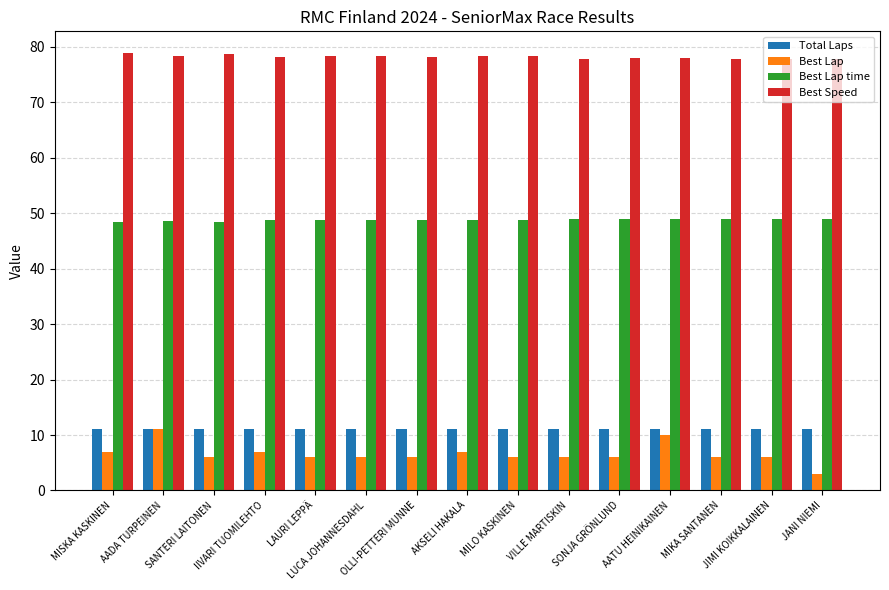

How many groups of bars are there?

15